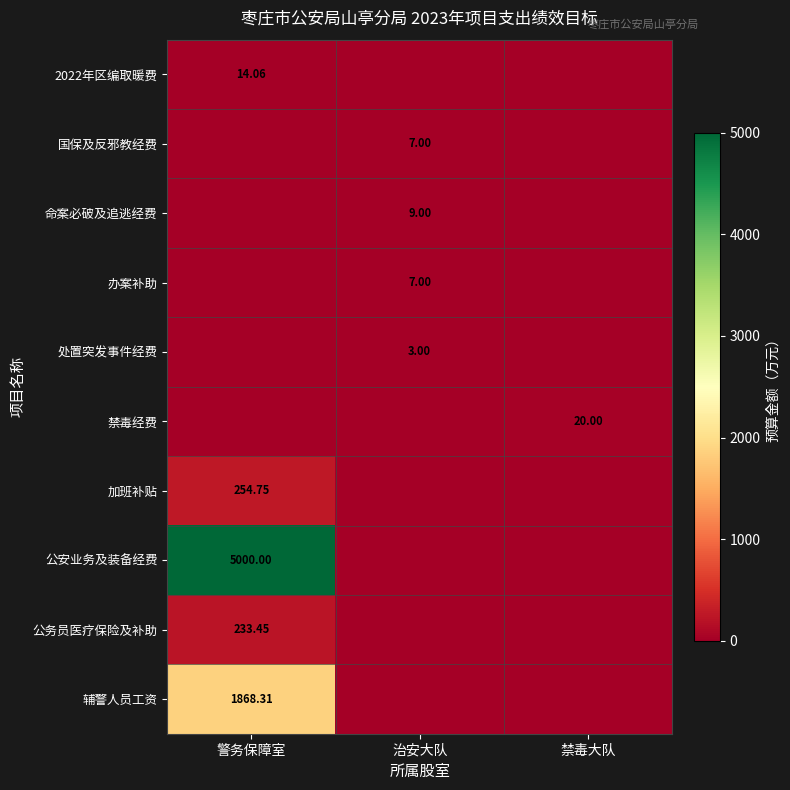

How many 办案补助 values are between 0 and 7?

3